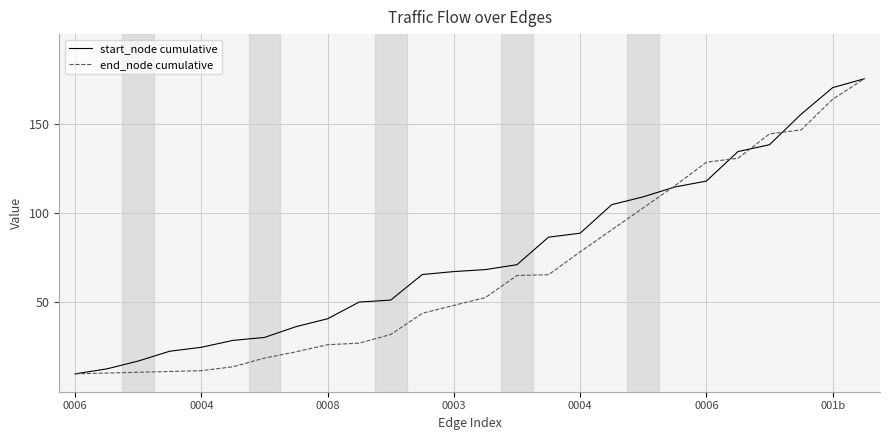

Which series has the largest total across all categories?

start_node cumulative